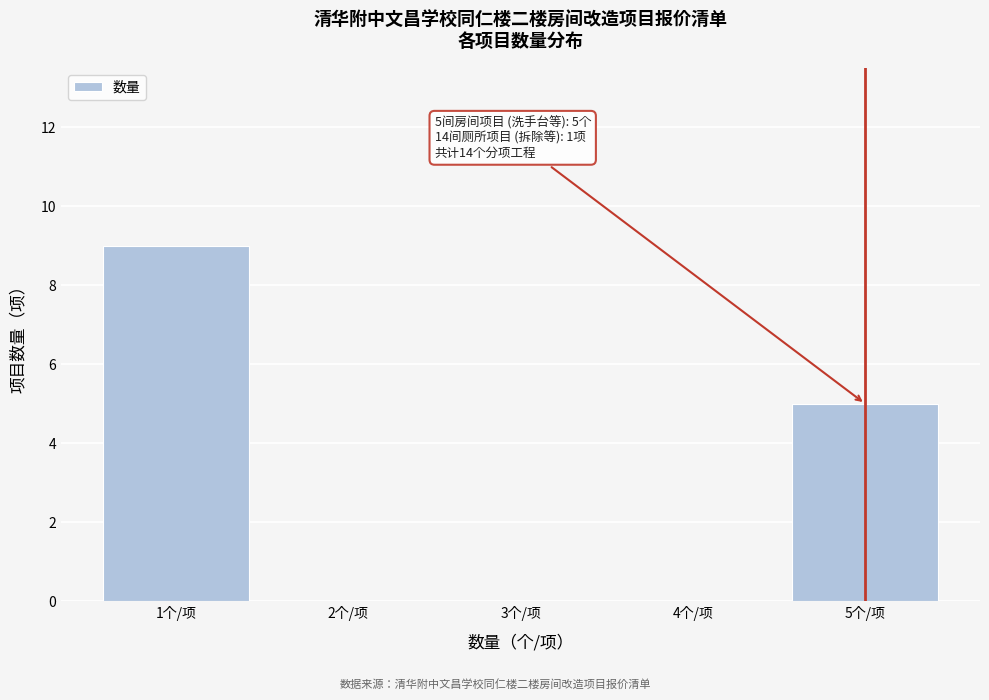

Over which range of the x-axis is the bar tallest?

0.5 to 1.5